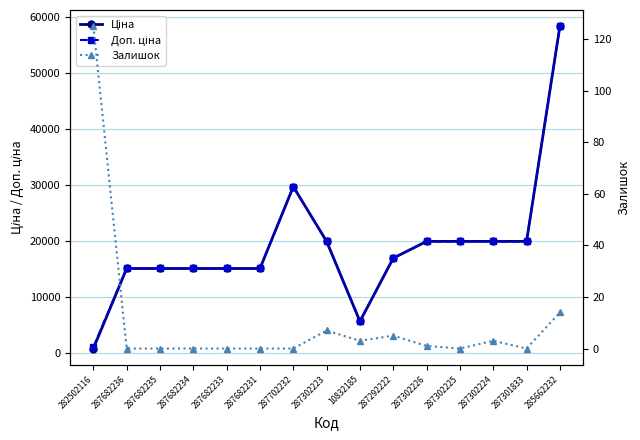

True or false: Залишок and Ціна cross at least once.

False